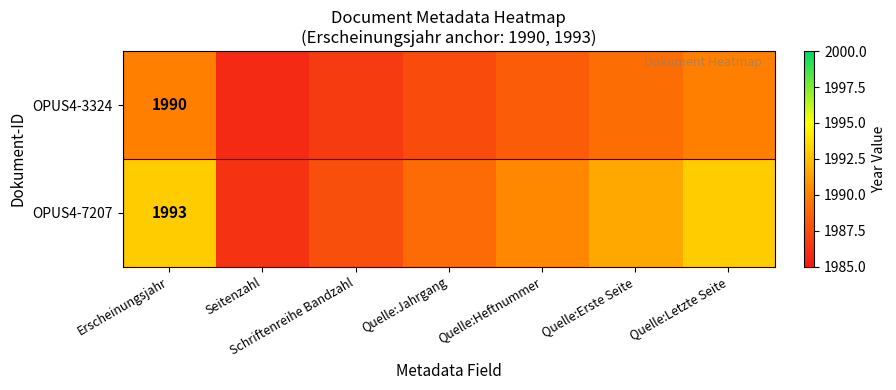

True or false: OPUS4-7207 has a value of 650.3 at Seitenzahl.

False